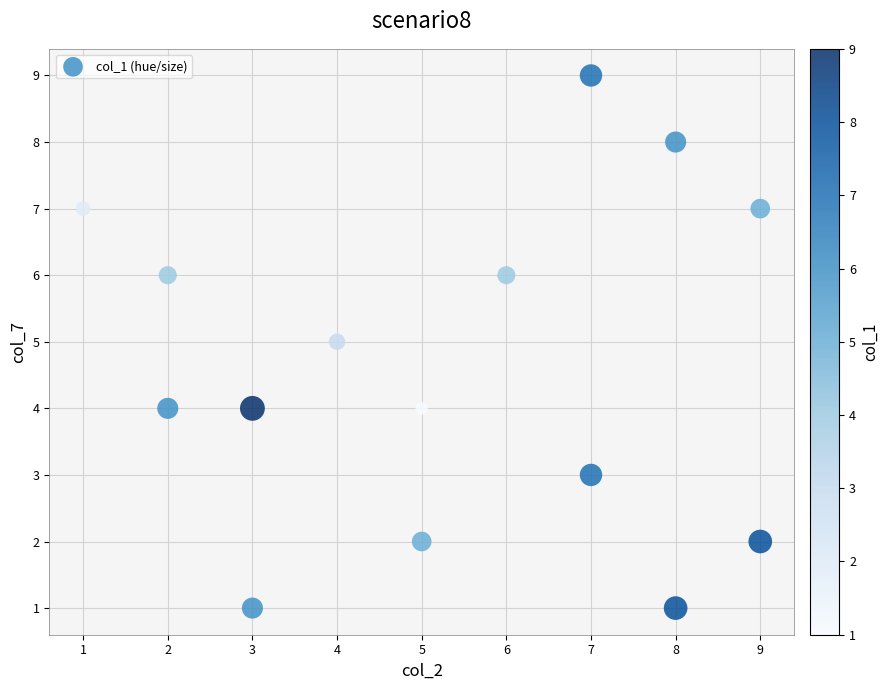

What is the range of Y values (max minus min)?

8